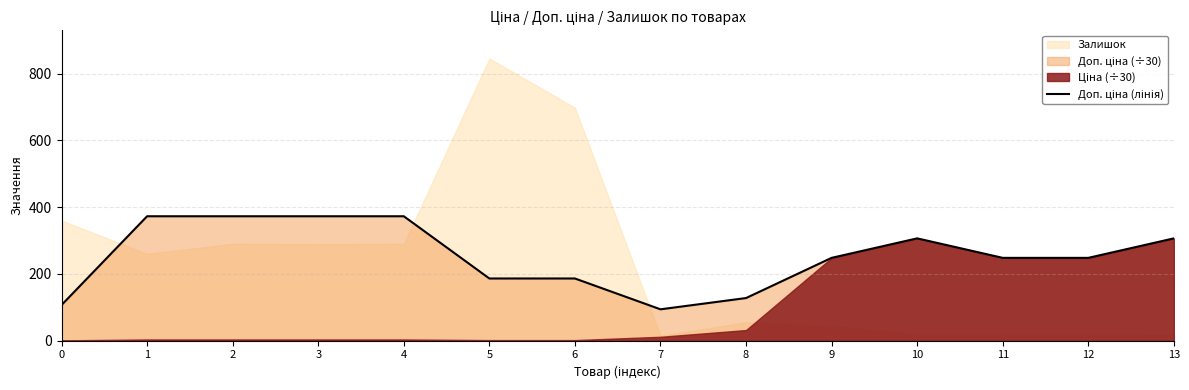

Reading left to right, extract all data points from this chart.

106.8	372.7	372.7	372.7	372.7	186.4	186.4	94.0	127.8	248.2	306.5	248.2	248.2	306.5